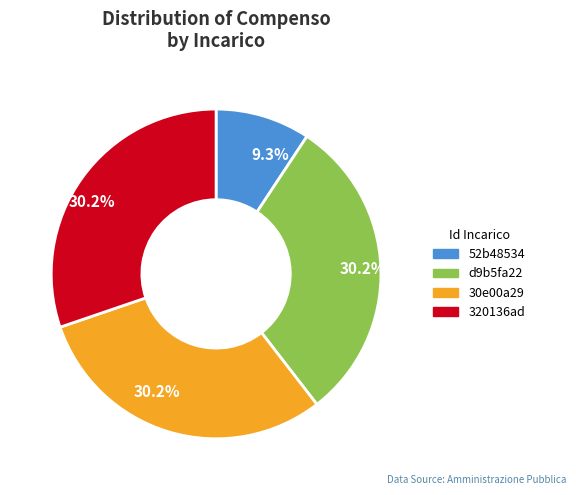

Is there any slice that represents more than half of the pie?

No